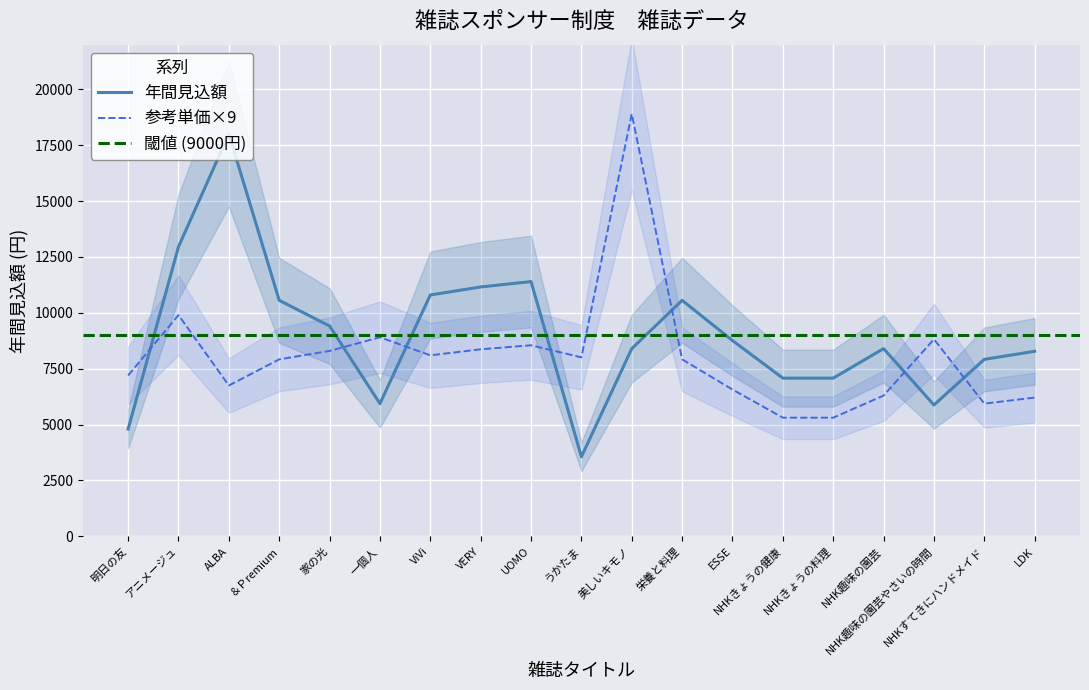

Which label corresponds to the smallest value in the chart?

うかたま